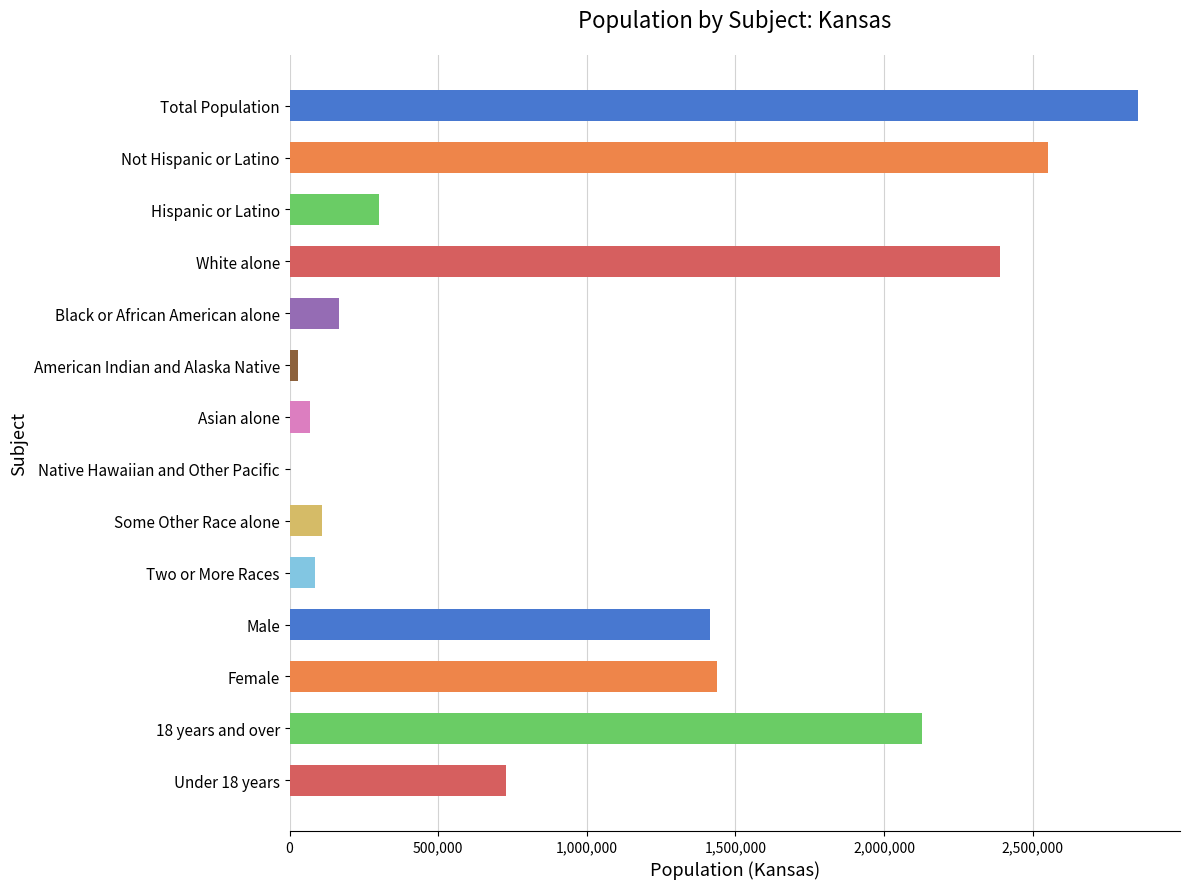

What is the greatest value displayed?

2853118